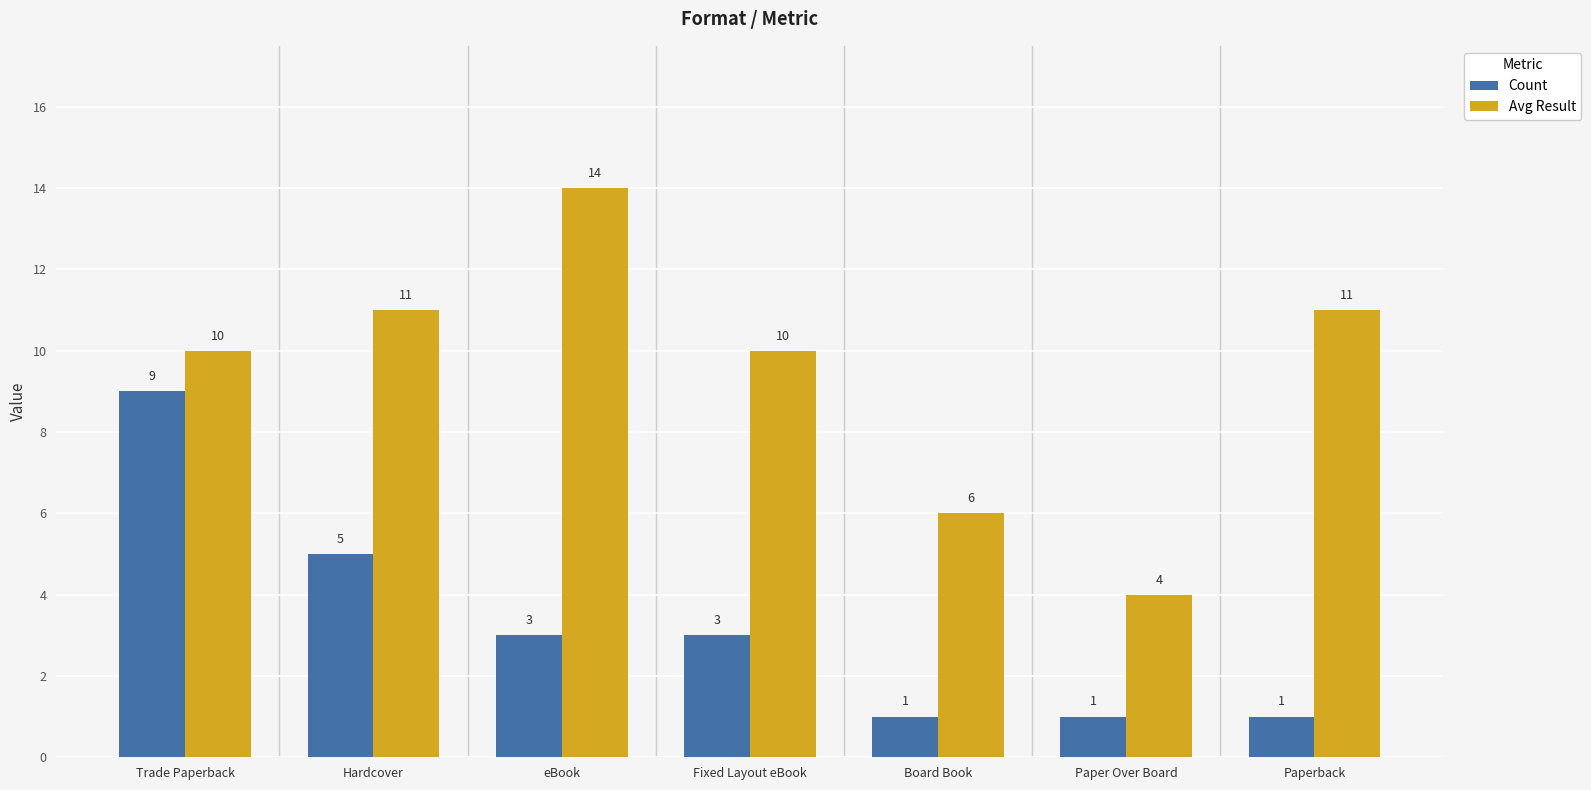

Count the number of categories in the chart.

7